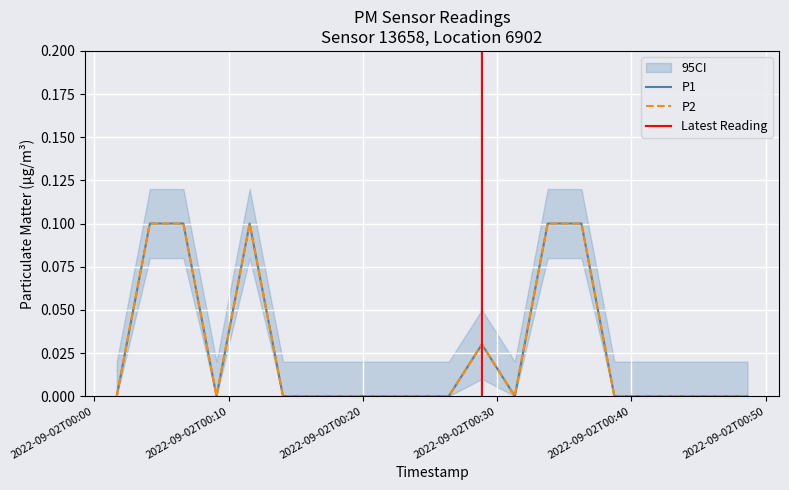

Is the value of P2 at 2022-09-02T00:01:40 greater than the value of P1 at 2022-09-02T00:19:00?

No